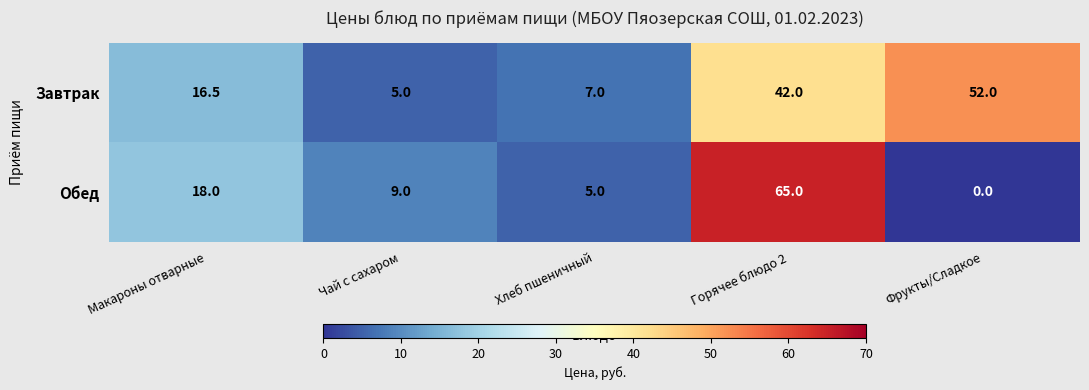

What is the average value of the Завтрак series?

24.5